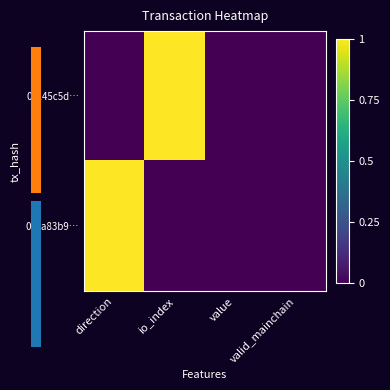

Is the value of 0c245c5d… at io_index greater than the value of 05ca83b9… at value?

Yes